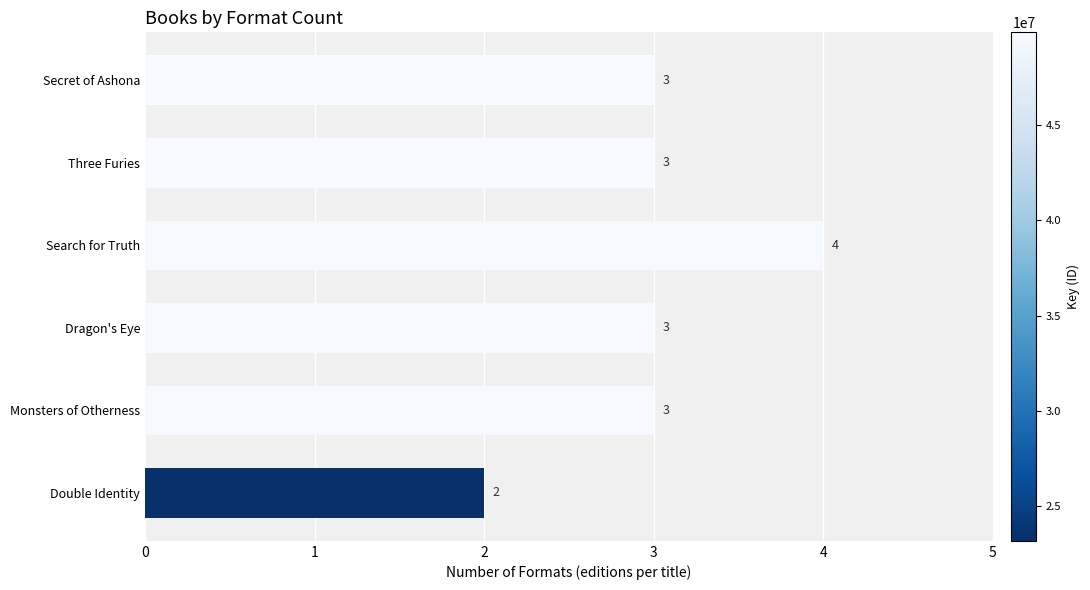

Count the number of data series in this chart.

1